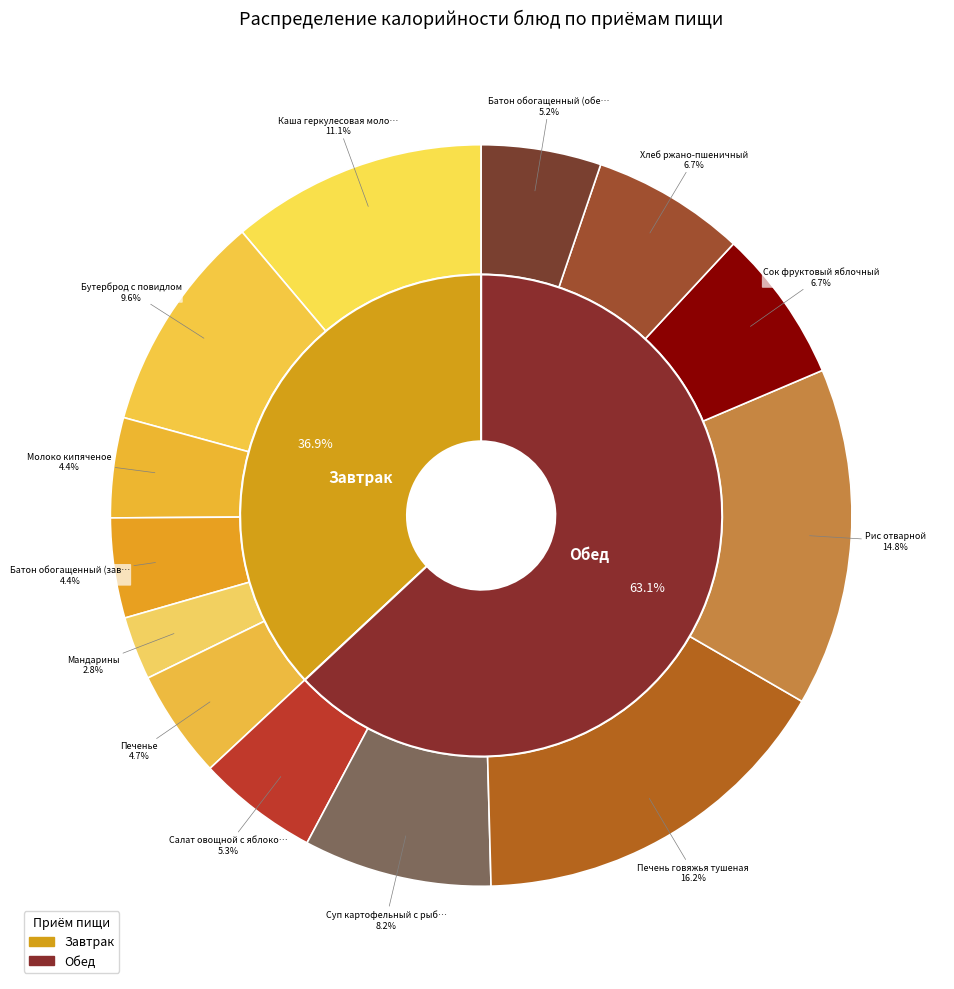

Is there a majority slice in this chart?

No